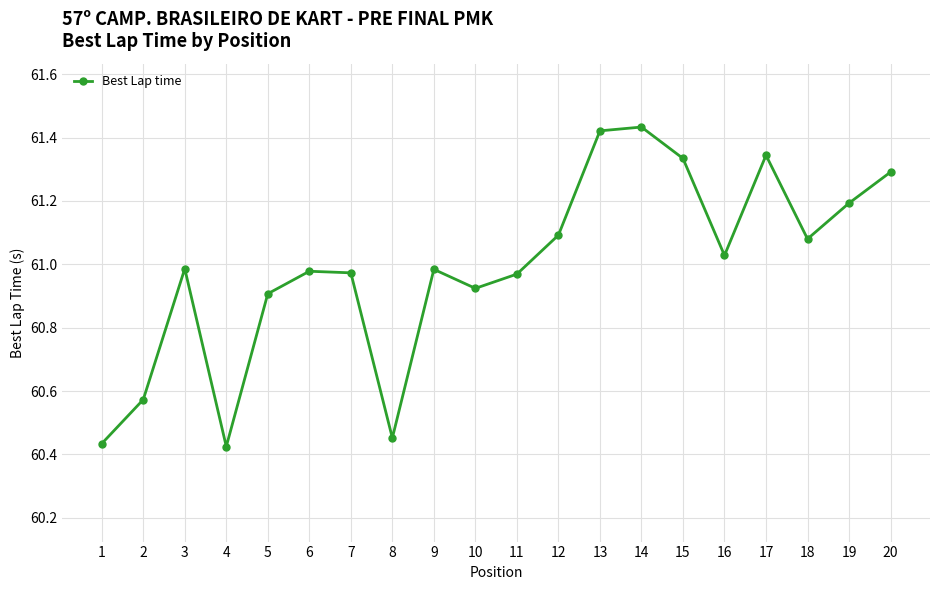

How many interior local valleys (lower than both neighbors) does the data have?

5